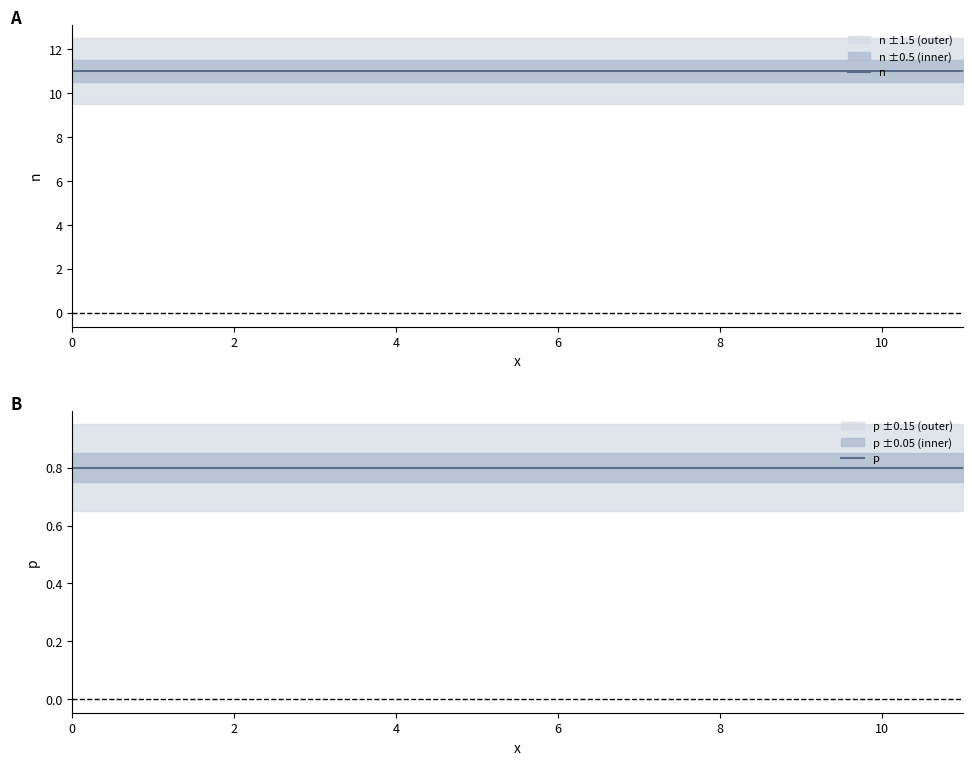

True or false: n has more than 1 interior local peaks.

False